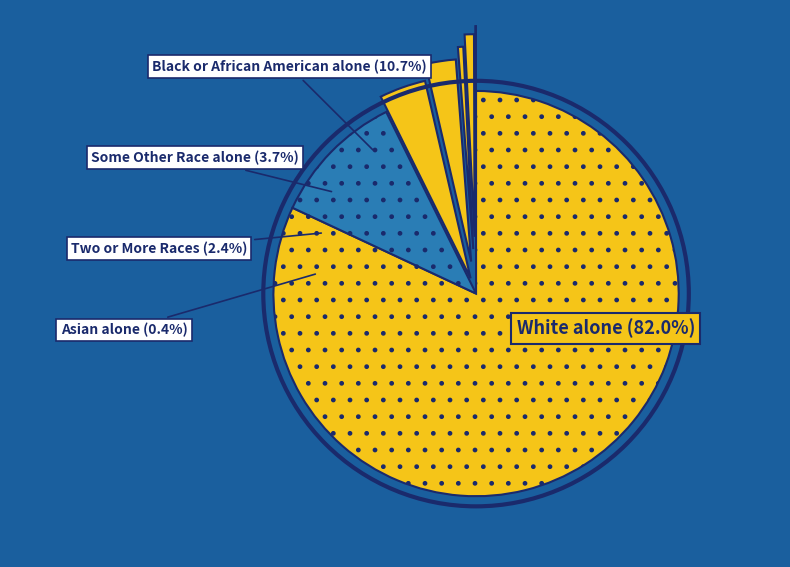

True or false: Native Hawaiian and Other Pacific accounts for 1% of the total.

False